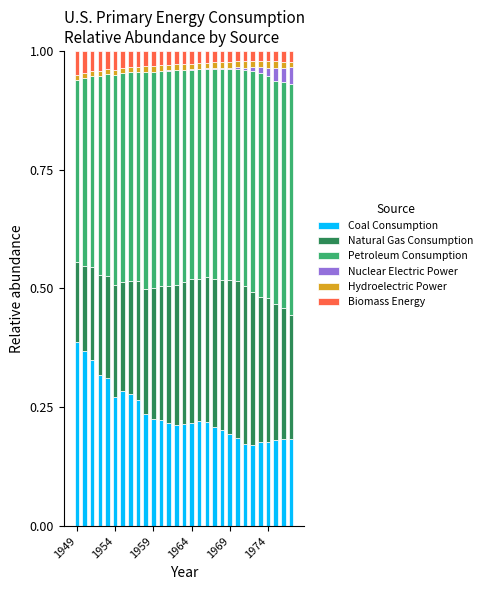

Are the bars grouped side by side (vs. stacked)?

No